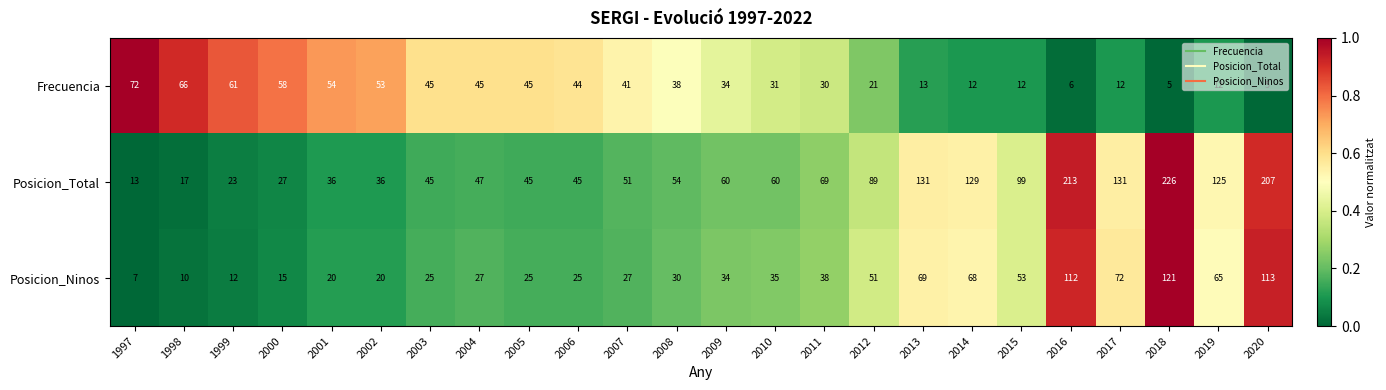

The value of Posicion_Ninos at 2015 is 53. True or false?

True